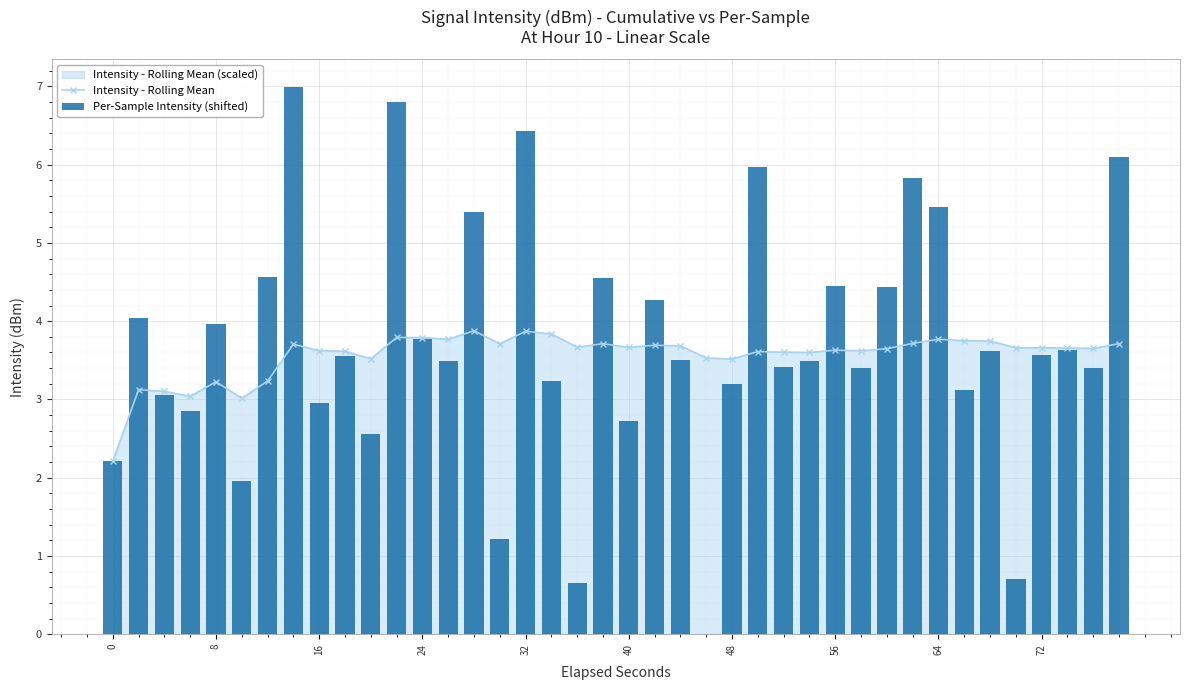

Rank the series at 0 from lowest to highest value.

Intensity - Rolling Mean, Per-Sample Intensity (shifted)